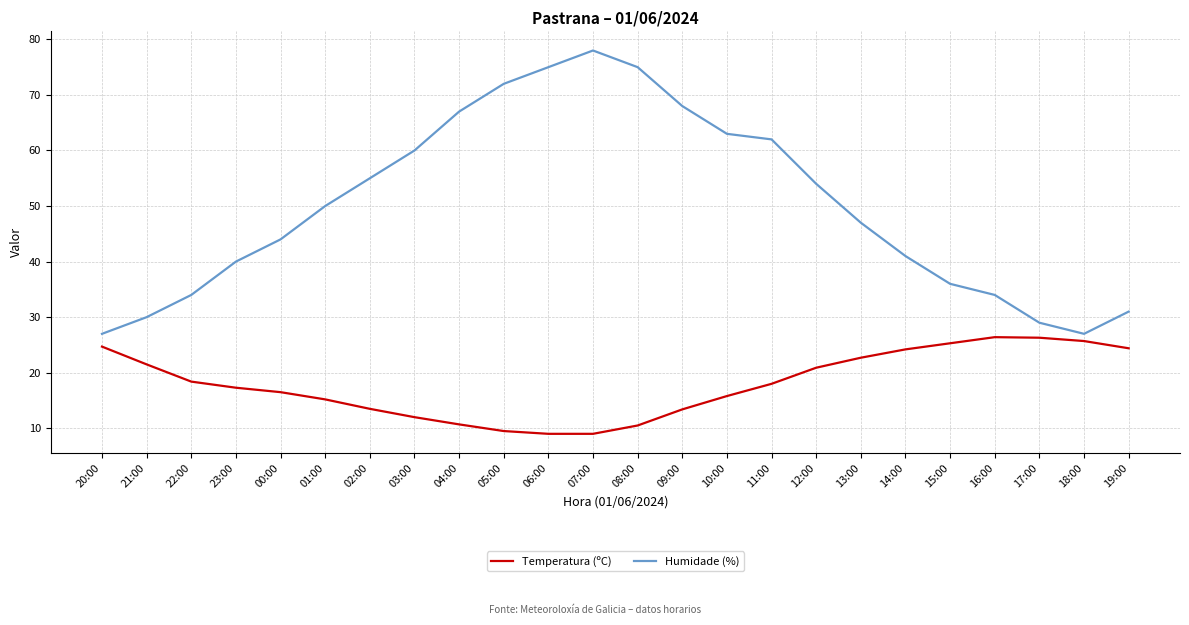

What is the total value across all series at 09:00?

81.4